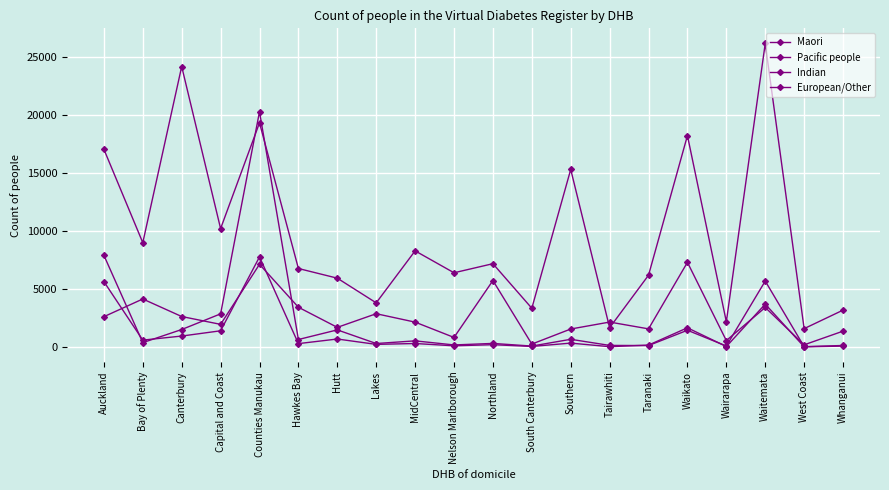

What is the smallest value displayed?

22